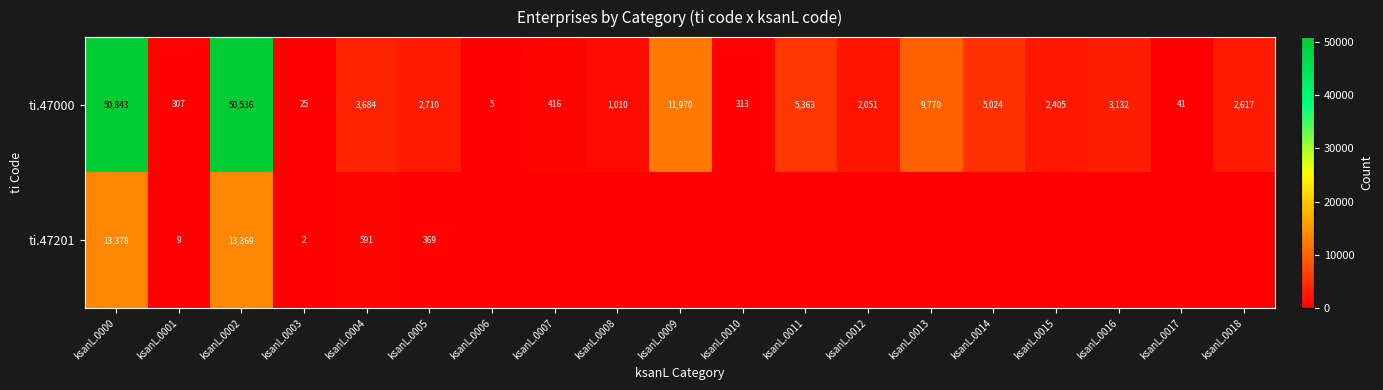

What is the total value across all series at ksanL.0007?

416